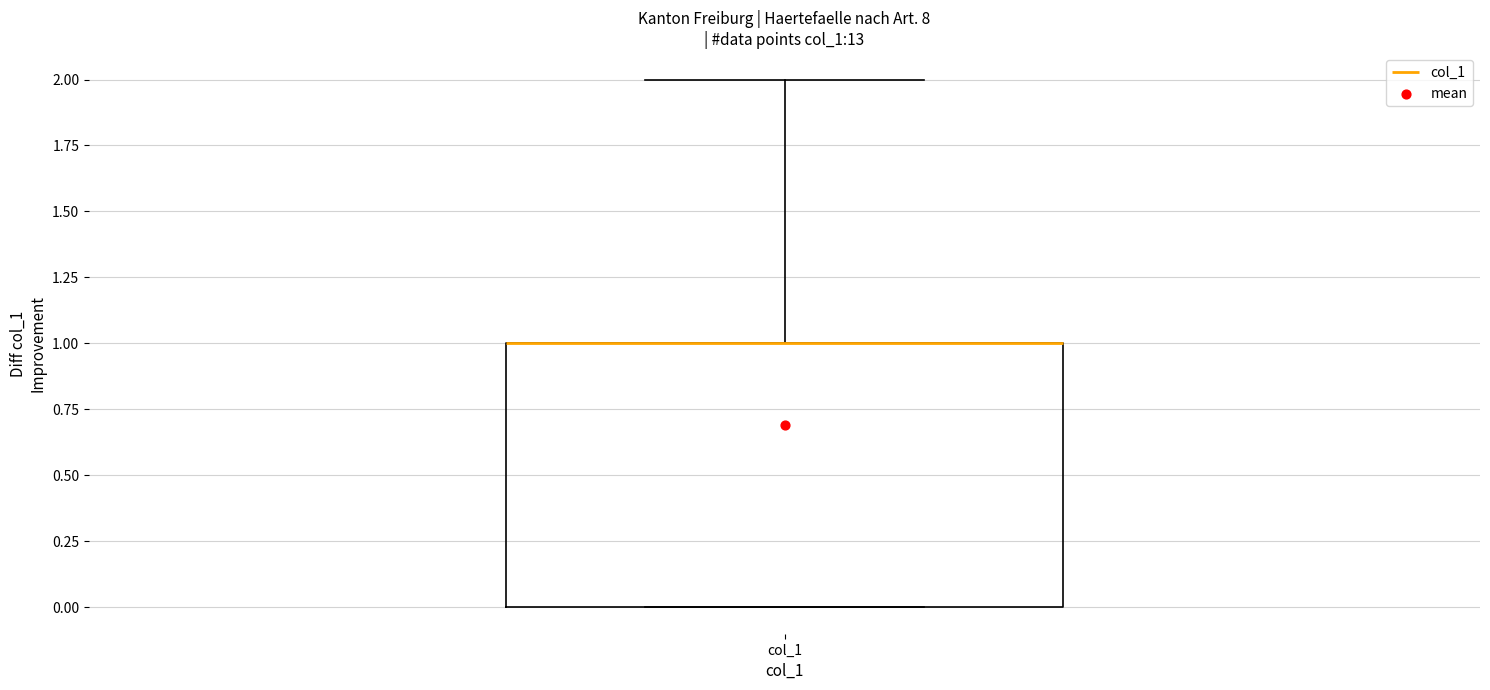

Where is the lower edge of the box for col_1 on the y-axis? The values are not printed on the chart, so give them approximately, as read against the axis.

0